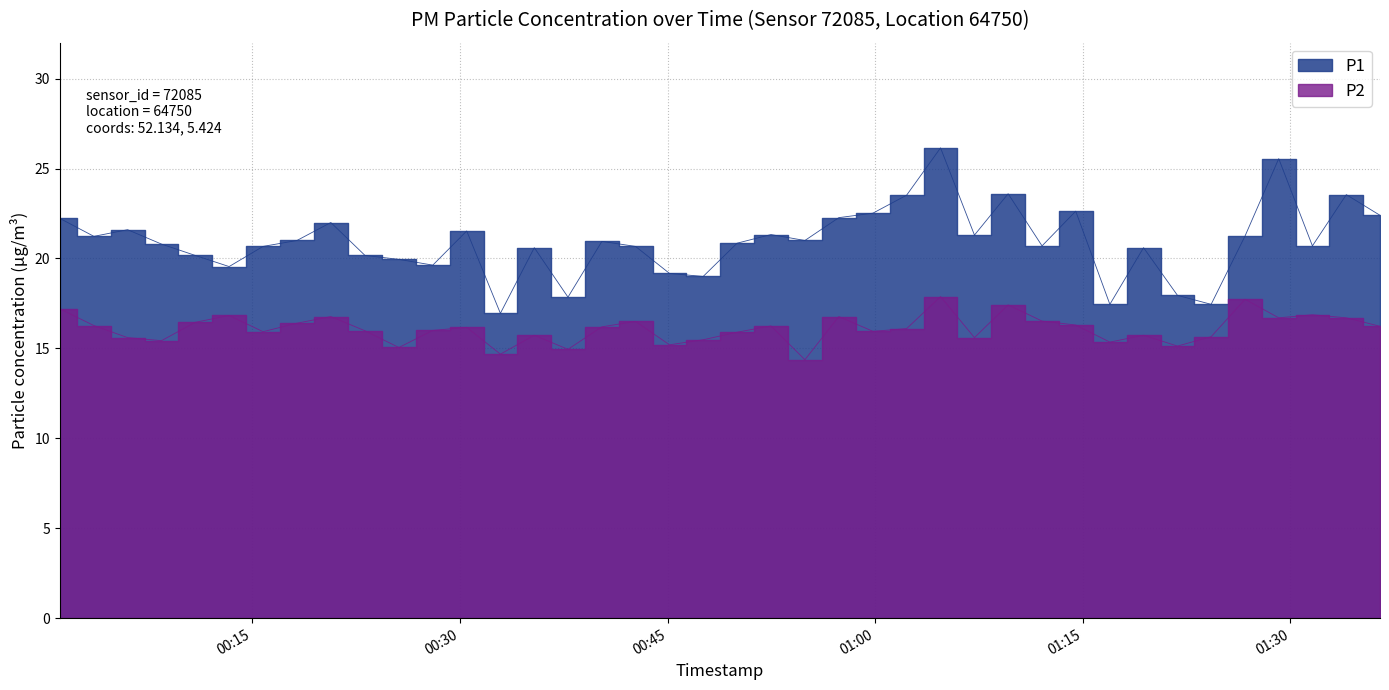

What are all the series names shown in the legend?

P1, P2